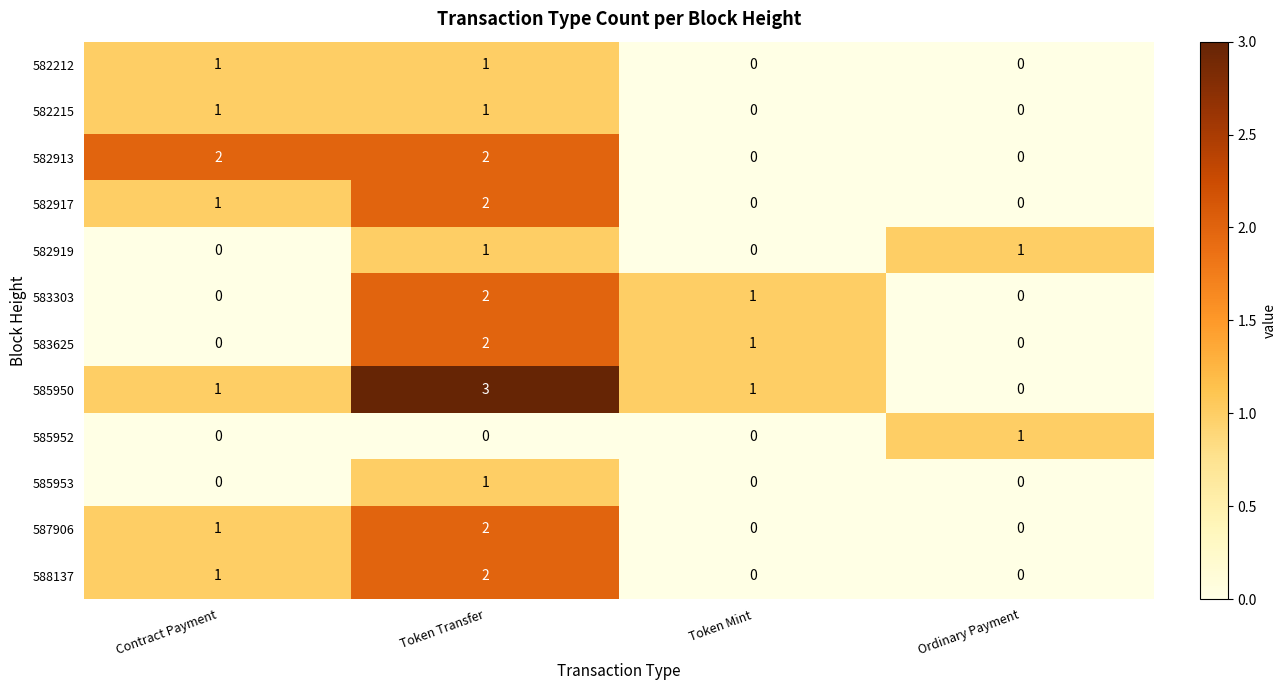

Which series has the largest total across all categories?

585950